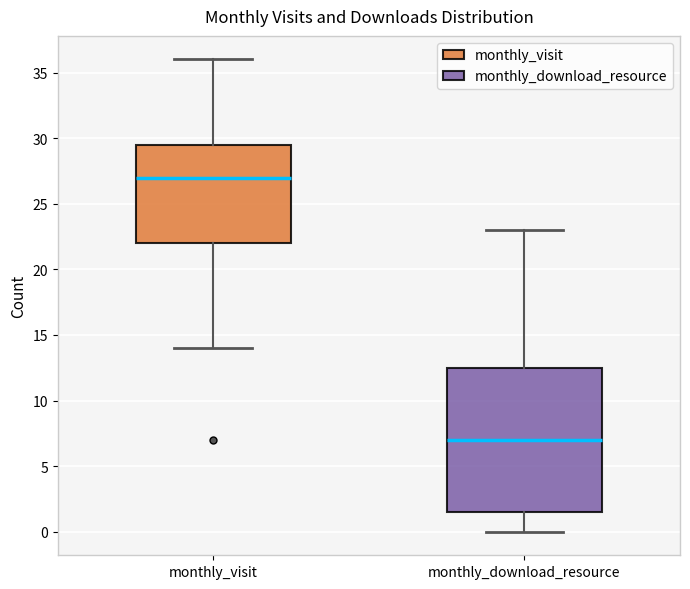

Comparing the boxes themselves (not the whiskers), which one is the tallest?

monthly_download_resource